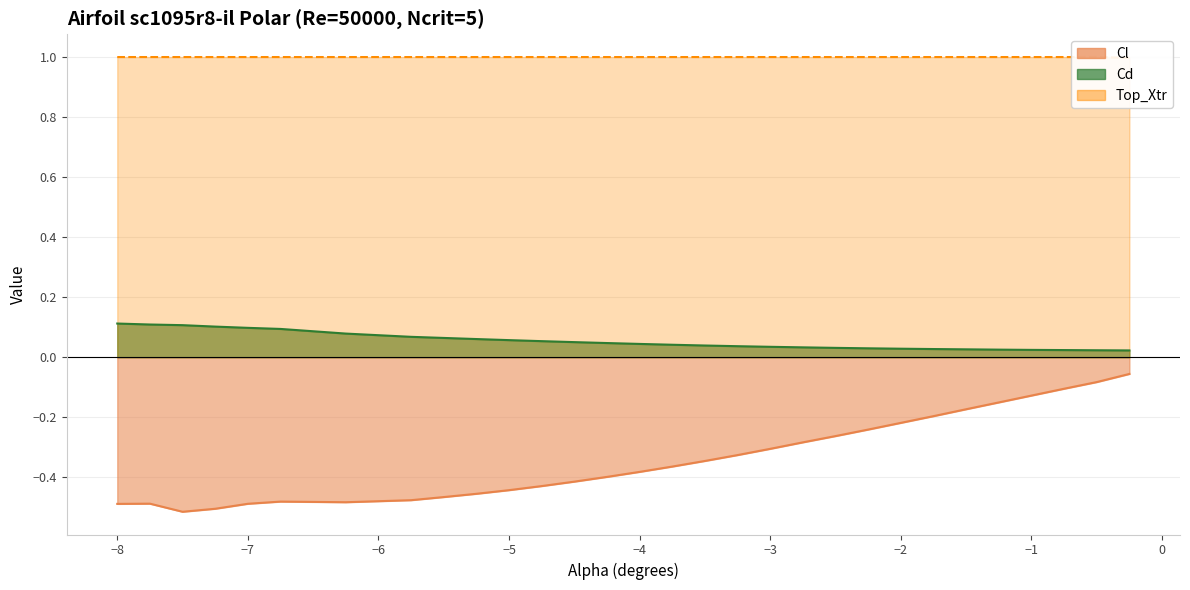

What is the label of the 10th point from the left?

-5.25